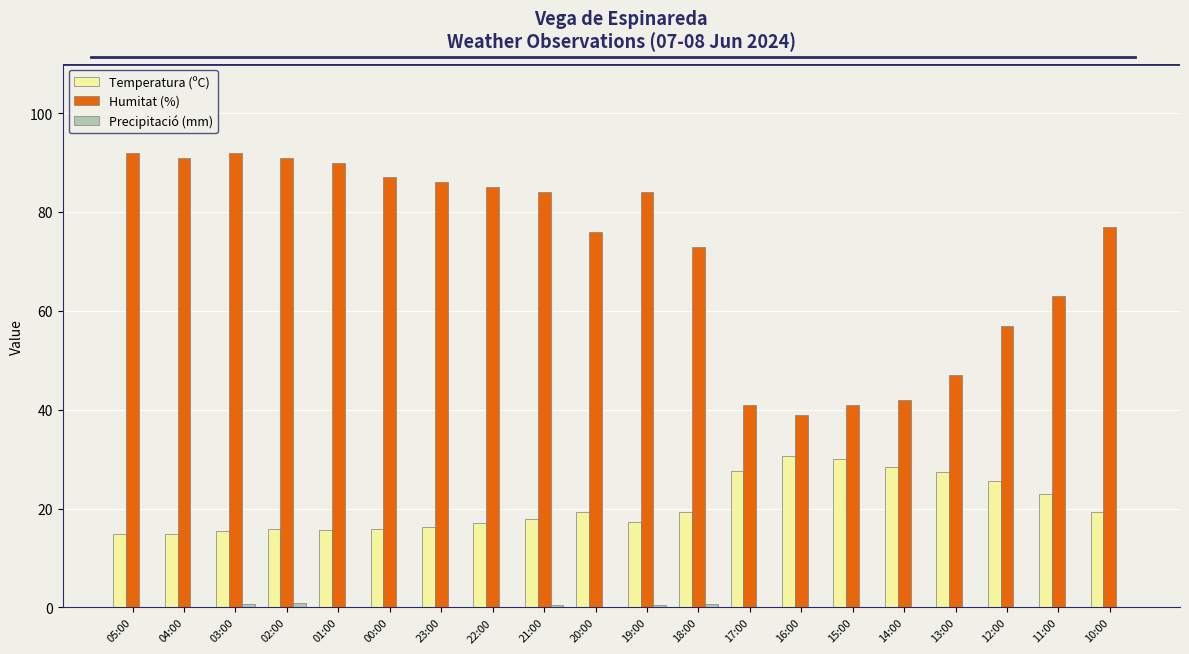

What is the greatest value displayed?

92.0